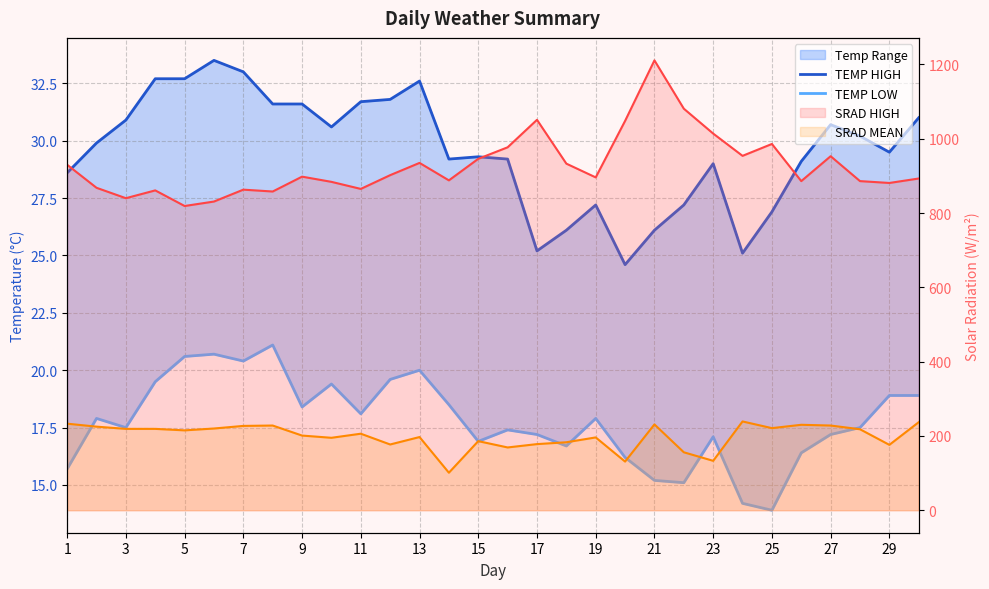

Read the TEMP LOW value at 21.

15.1